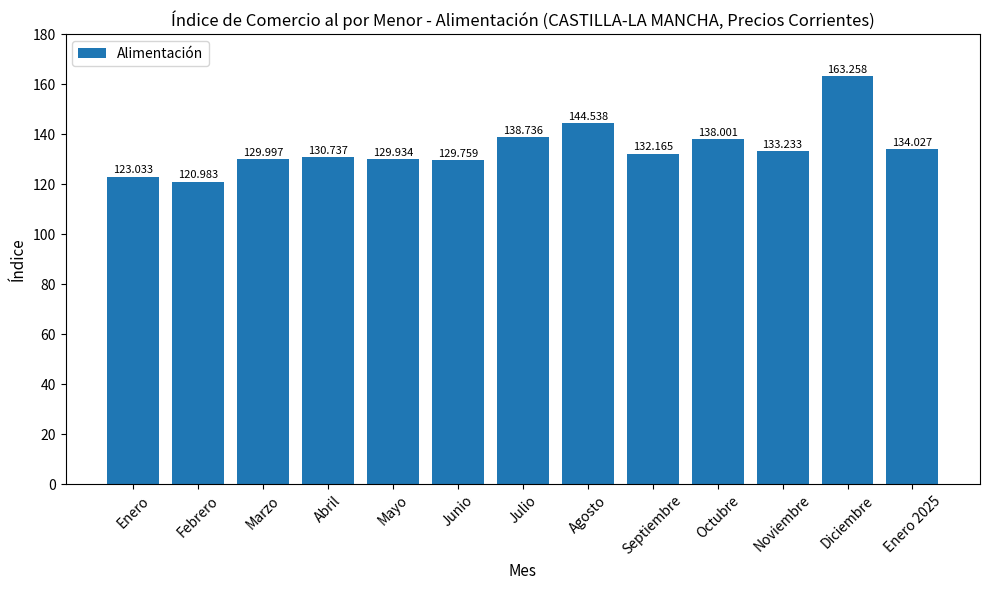

What is the average value?

134.5